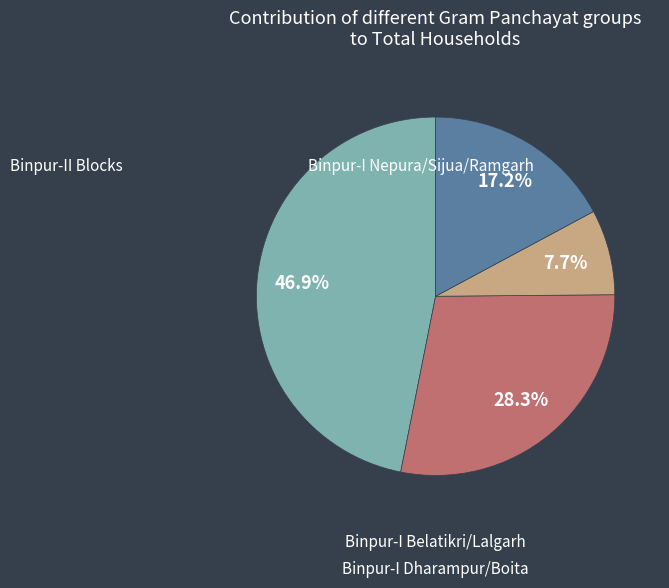

Does any single category account for the majority?

No